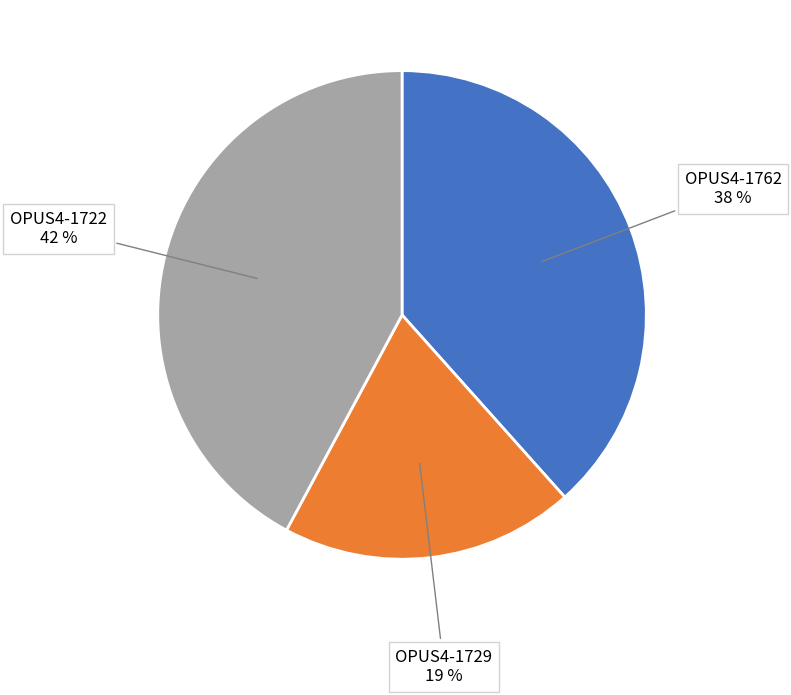

To the nearest percent, what percentage of the pie is OPUS4-1729?

19%